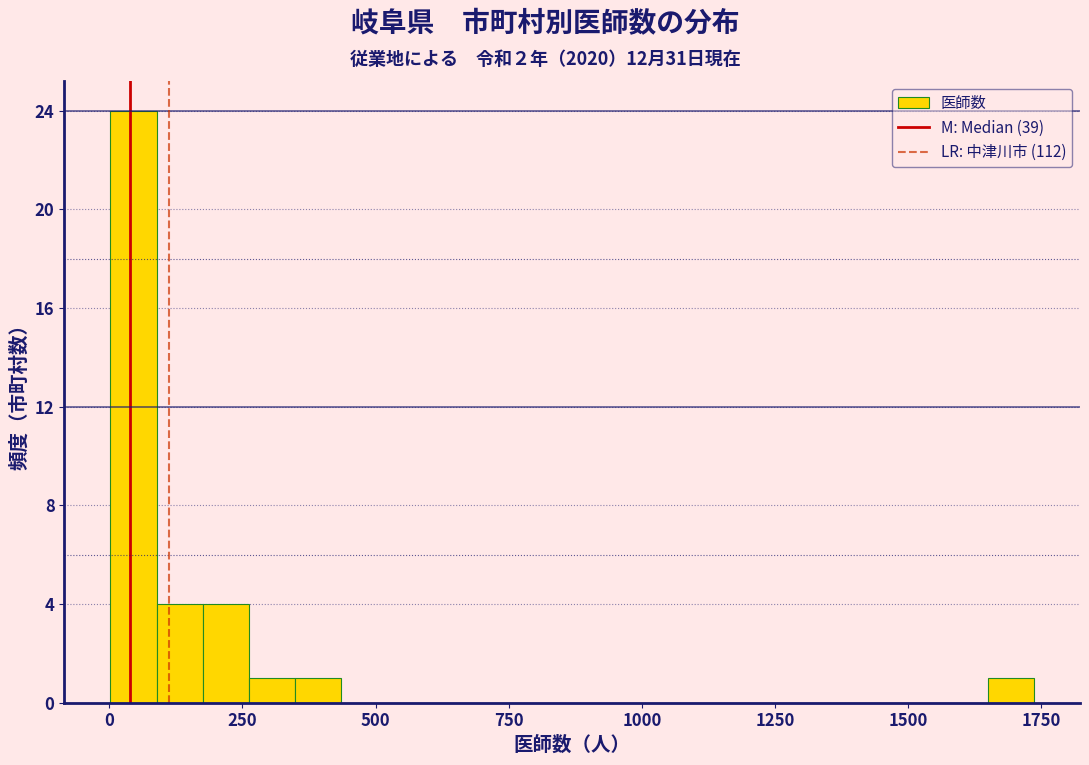

Read against the x-axis, roughly where is the centre of the tallest bar?

50